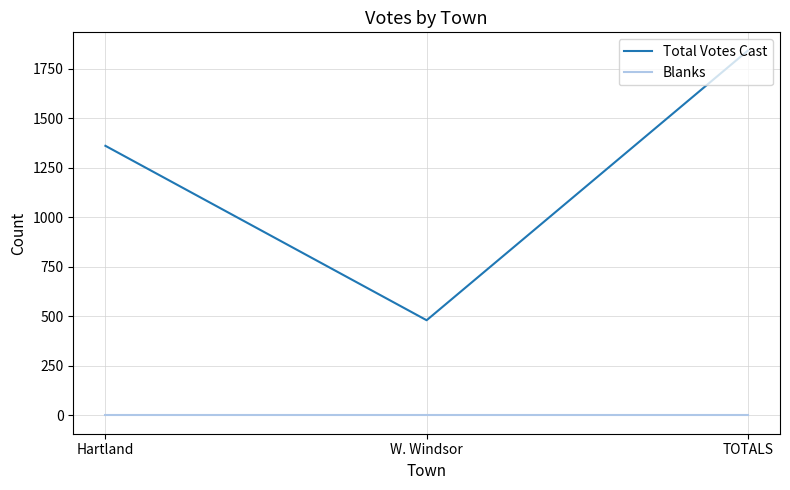

Reading right to left, extract all data points from this chart.

Total Votes Cast: 1843	481	1362
Blanks: 0	0	0